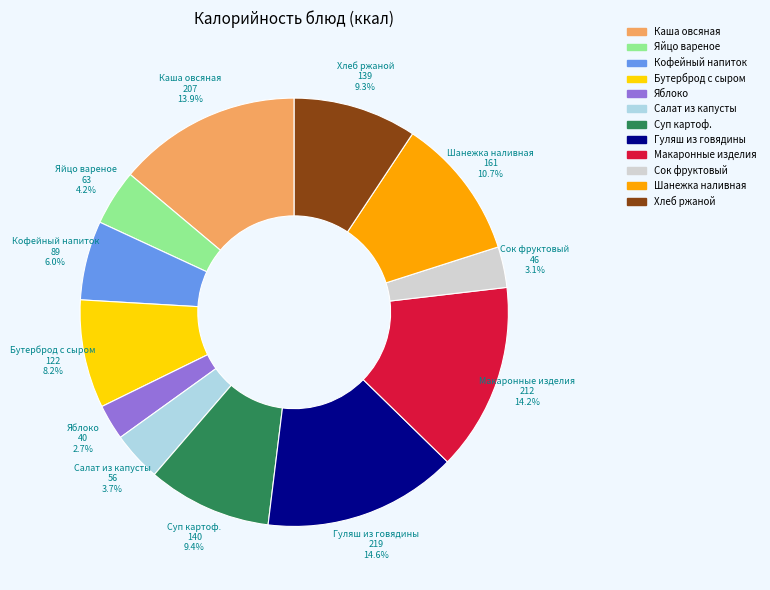

How many segments does this pie chart have?

12